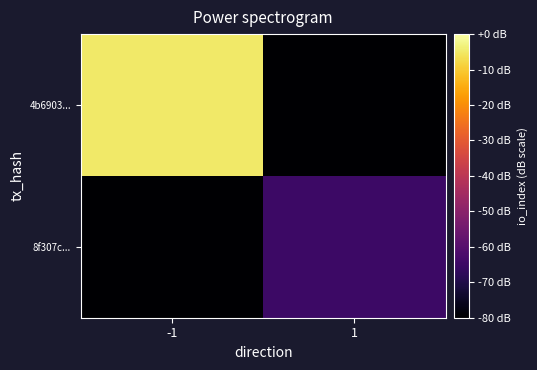

Reading left to right, list all the values displayed in this chart.

4b6903...: -1=-5	1=-80
8f307c...: -1=-80	1=-65